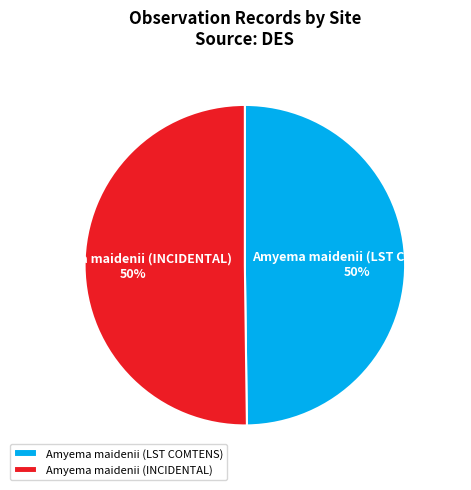

What is the ratio of the value at Amyema maidenii (LST COMTENS) to the value at Amyema maidenii (INCIDENTAL)?

1.0